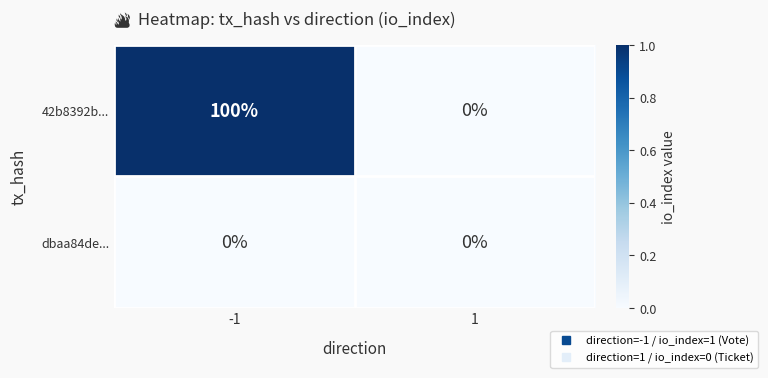

Between -1 and 1, which series saw the biggest shift?

42b8392b...